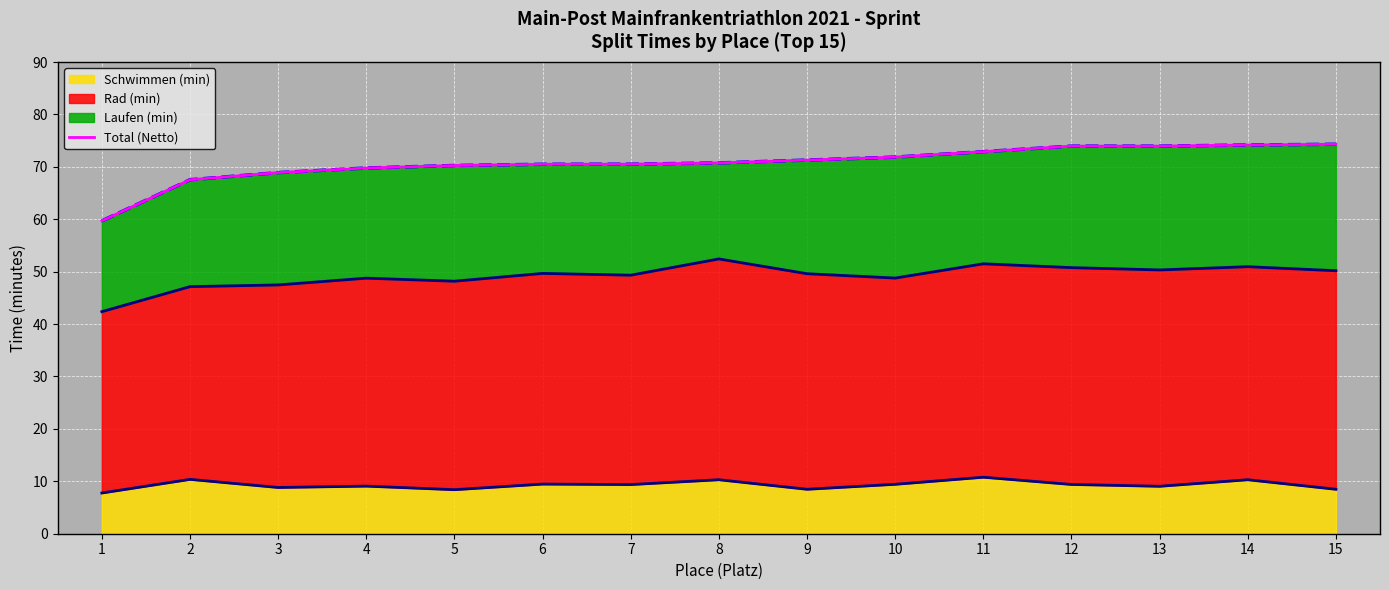

How many lines are shown in the chart?

1